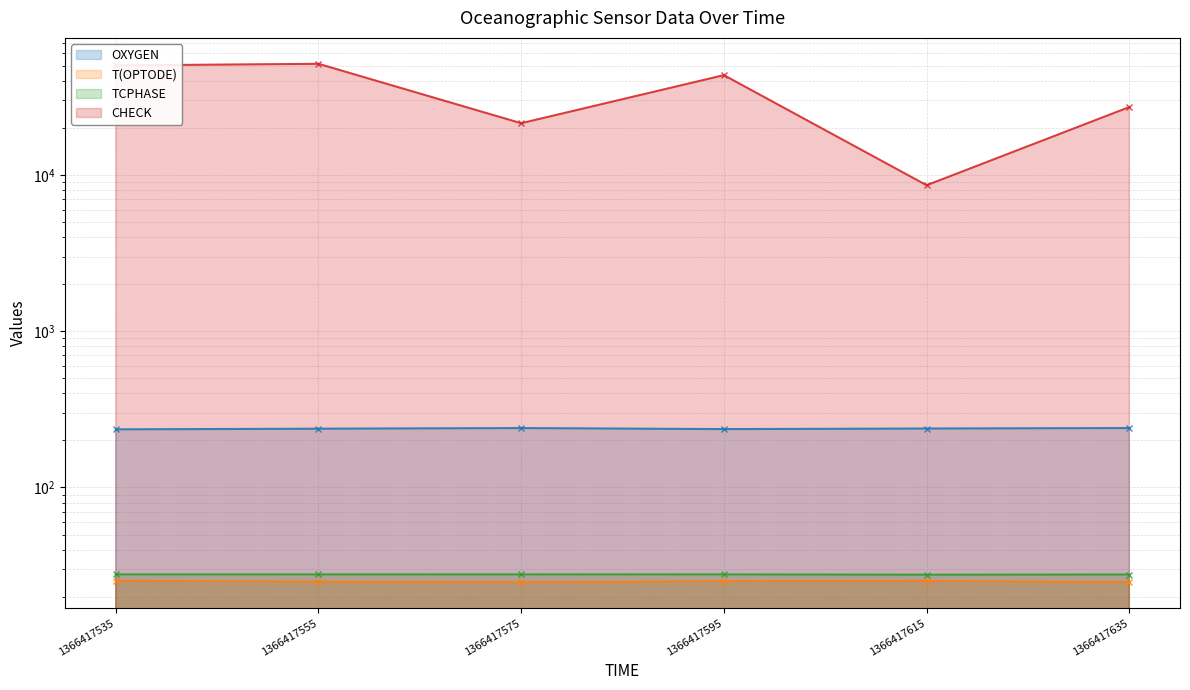

At which category is the sum across all series the highest?

1366417555